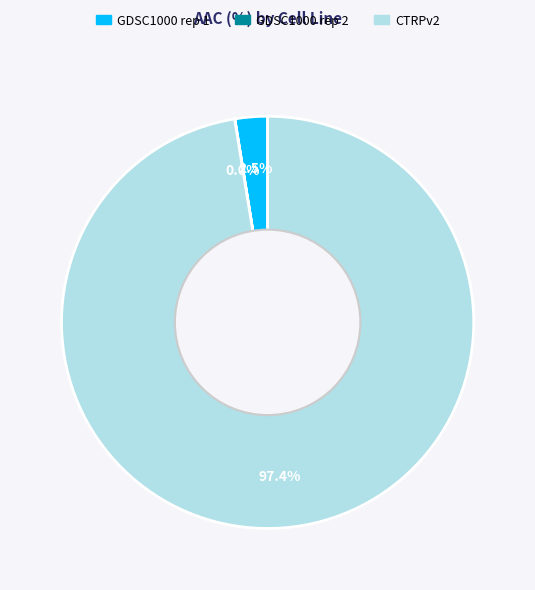

What is the majority slice?

CTRPv2